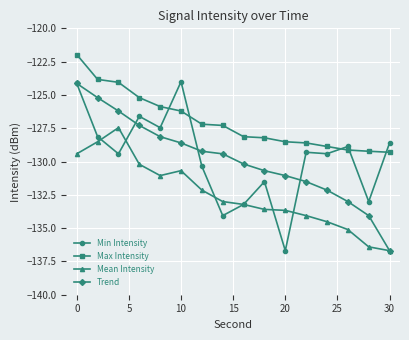

What is the lowest value of the Min Intensity series?

-136.7